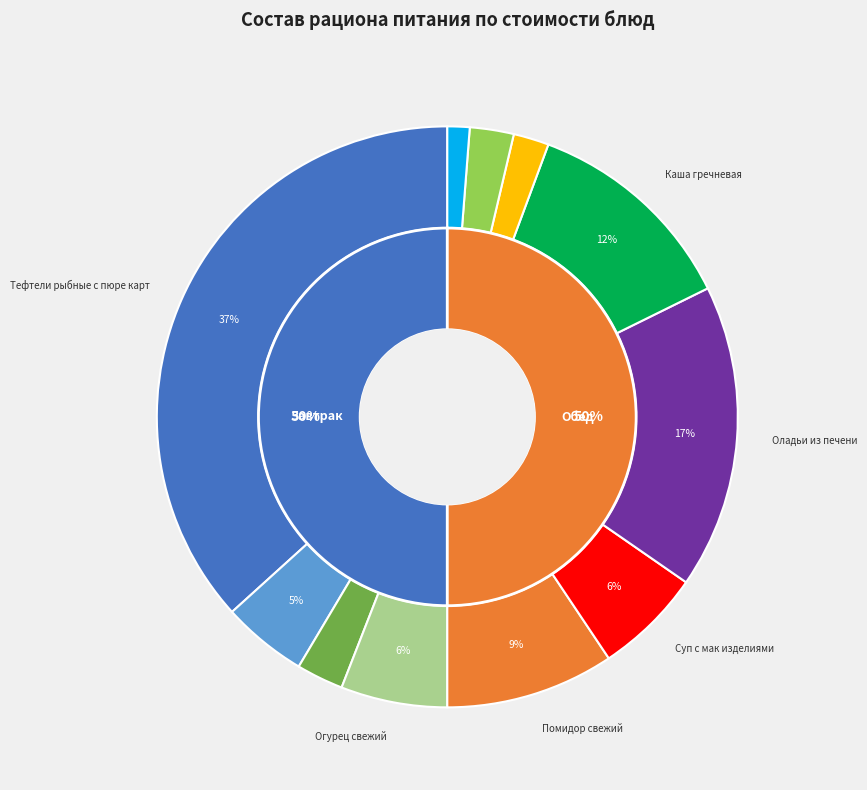

Which category has the biggest portion of the pie?

Тефтели рыбные с пюре карт